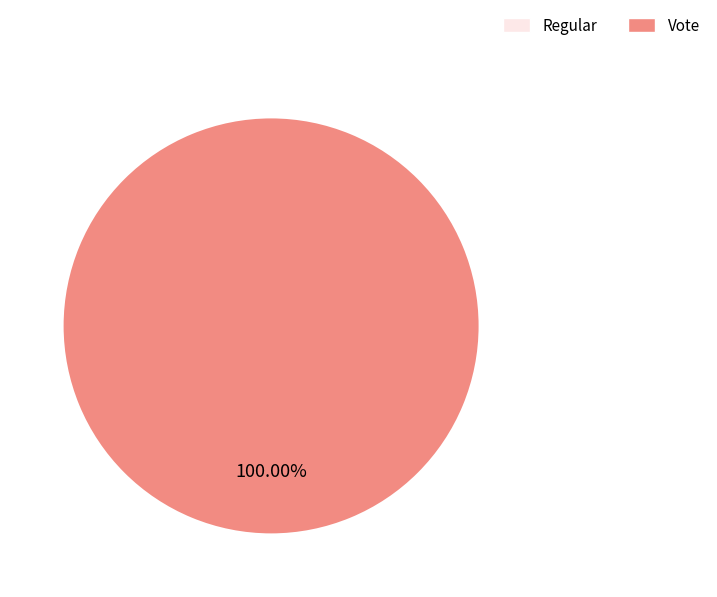

What is the total percentage of Regular (io_index=0) and Vote (io_index=2)?

100.0%